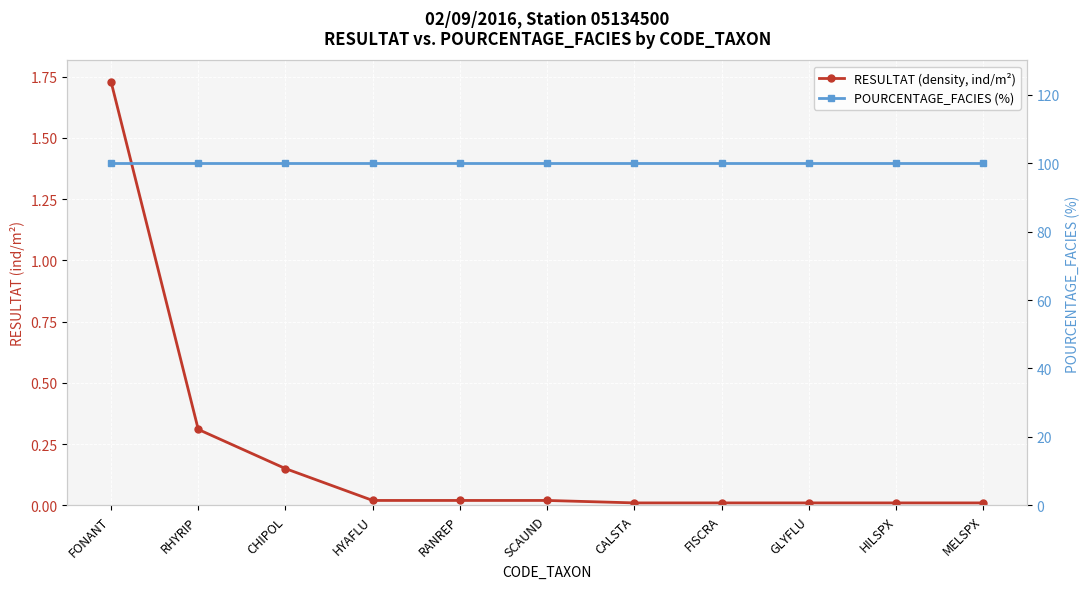

Rank the series at FISCRA from highest to lowest value.

POURCENTAGE_FACIES (%), RESULTAT (density, ind/m²)